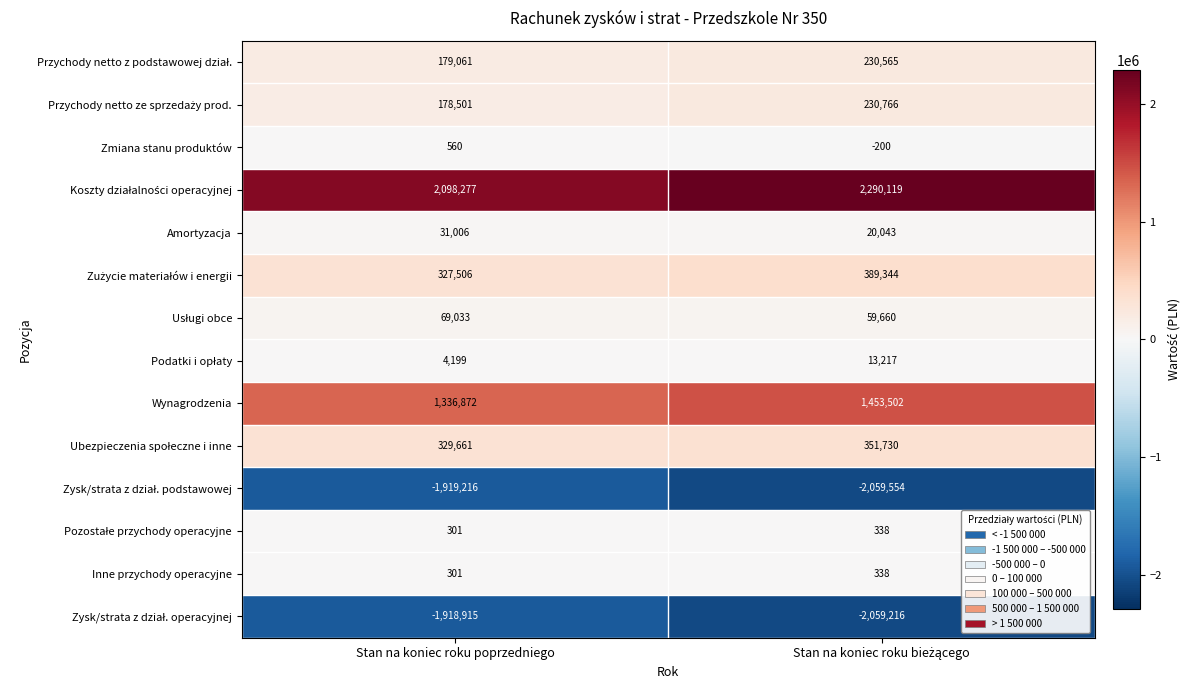

What is the sum of all Inne przychody operacyjne values?

639